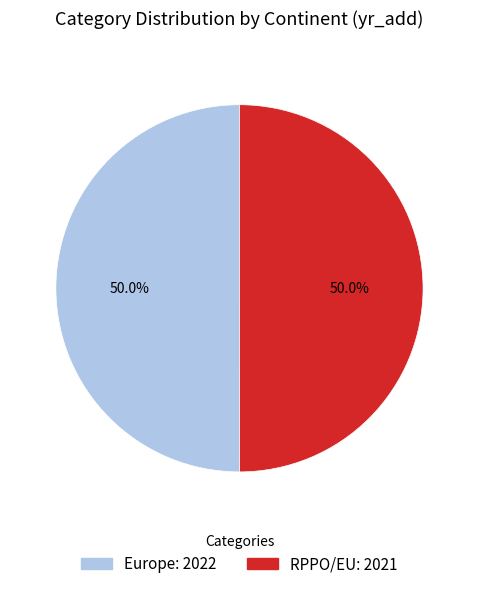

What is the ratio of the value at Europe to the value at RPPO/EU?

1.0